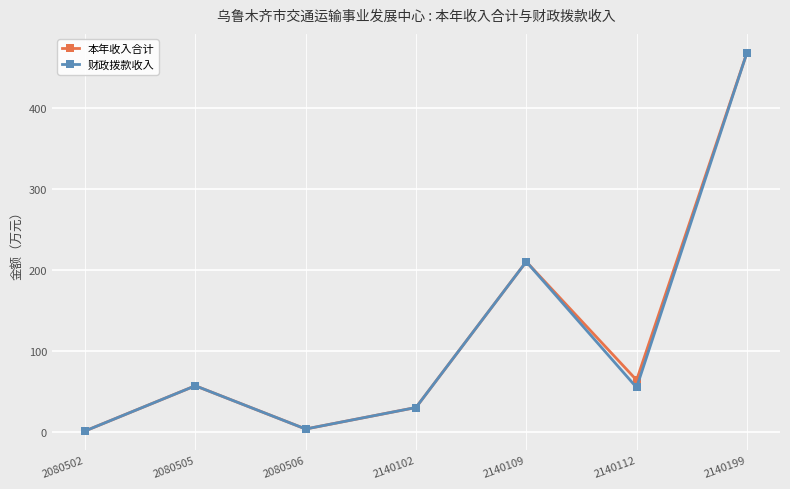

Is the value of 本年收入合计 at 2140102 greater than the value of 财政拨款收入 at 2080502?

Yes